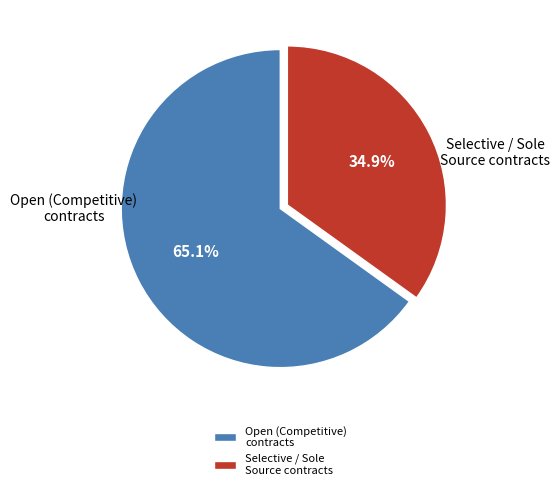

Which category has the biggest portion of the pie?

Open (Competitive) contracts